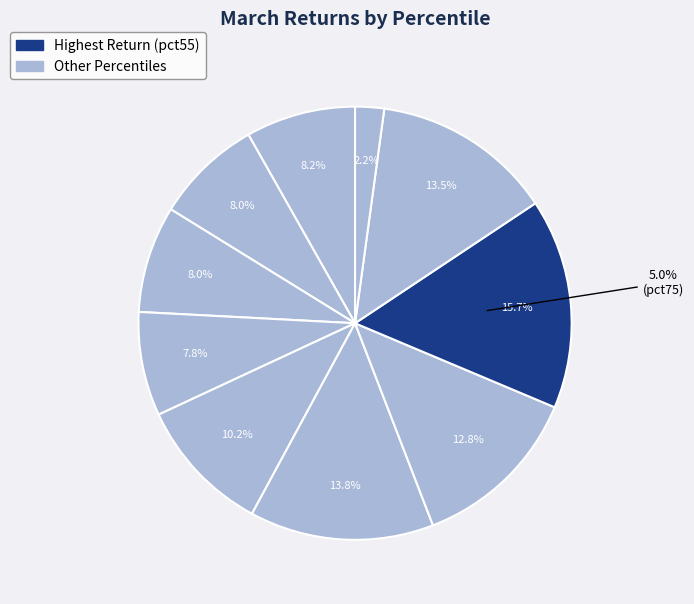

What percentage do pct25 and pct15 together represent?

16.0%